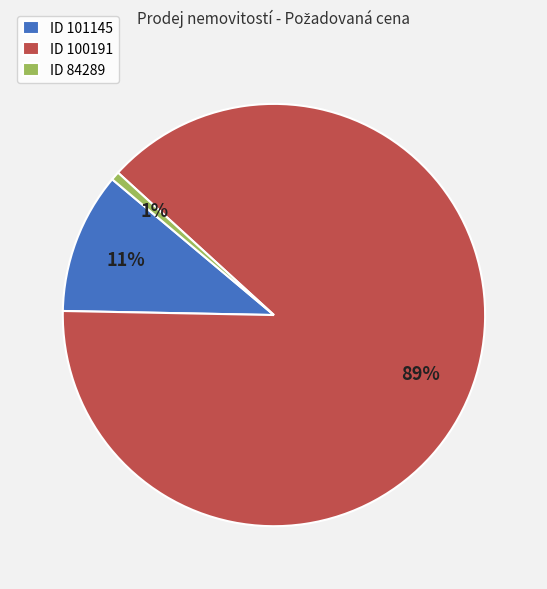

To the nearest percent, what is the difference between the ID 101145 and ID 84289 slice percentages?

10%